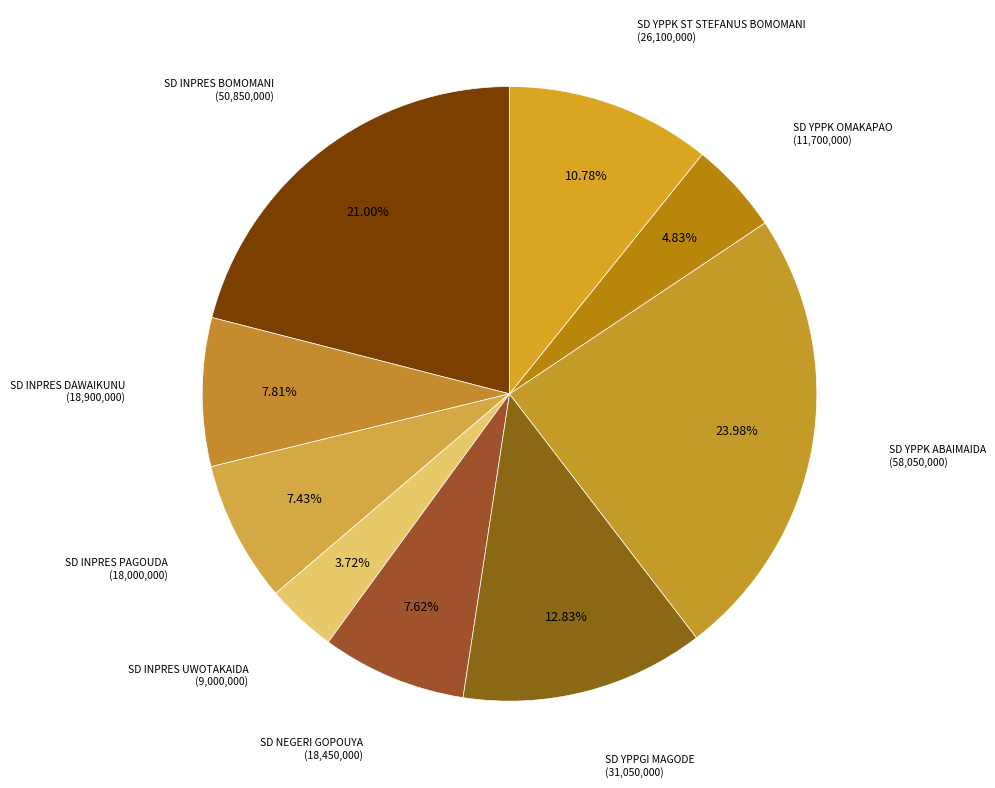

How many slices are in this pie chart?

9